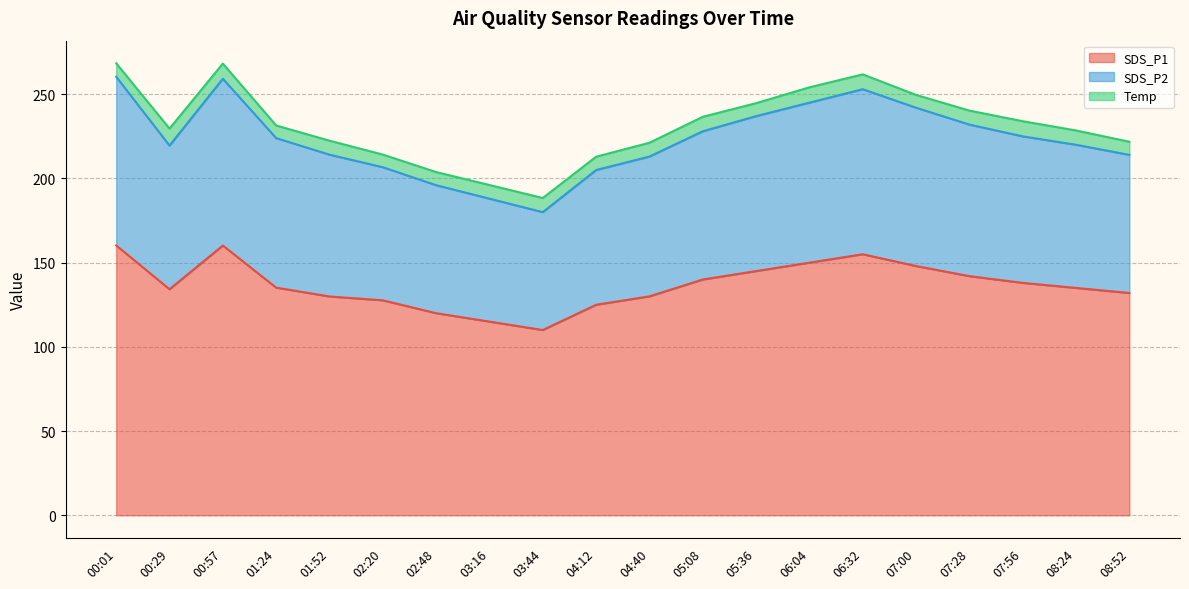

The value of SDS_P1 at 01:24 is 135.2. True or false?

True